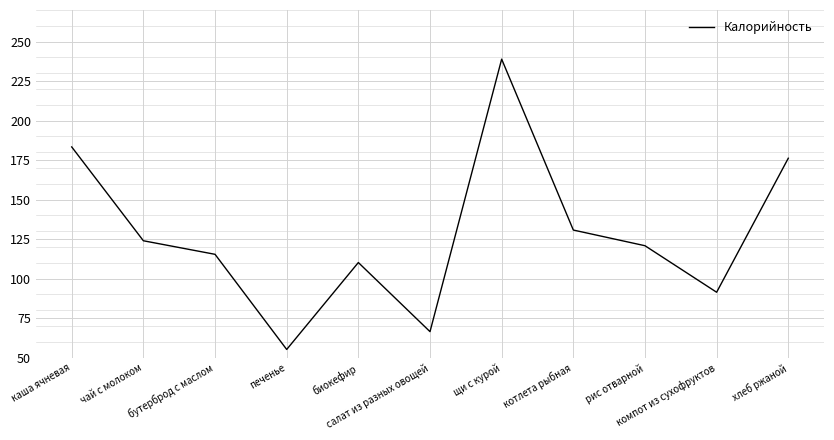

At which label does the data first exceed 120?

каша ячневая